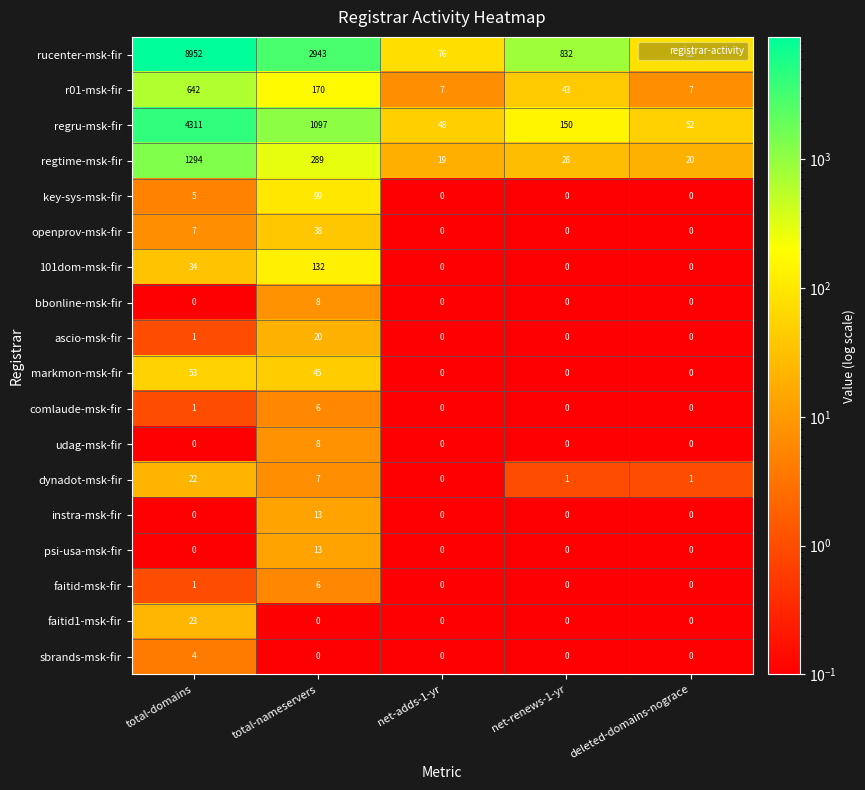

What is the sum of all faitid1-msk-fir values?

23